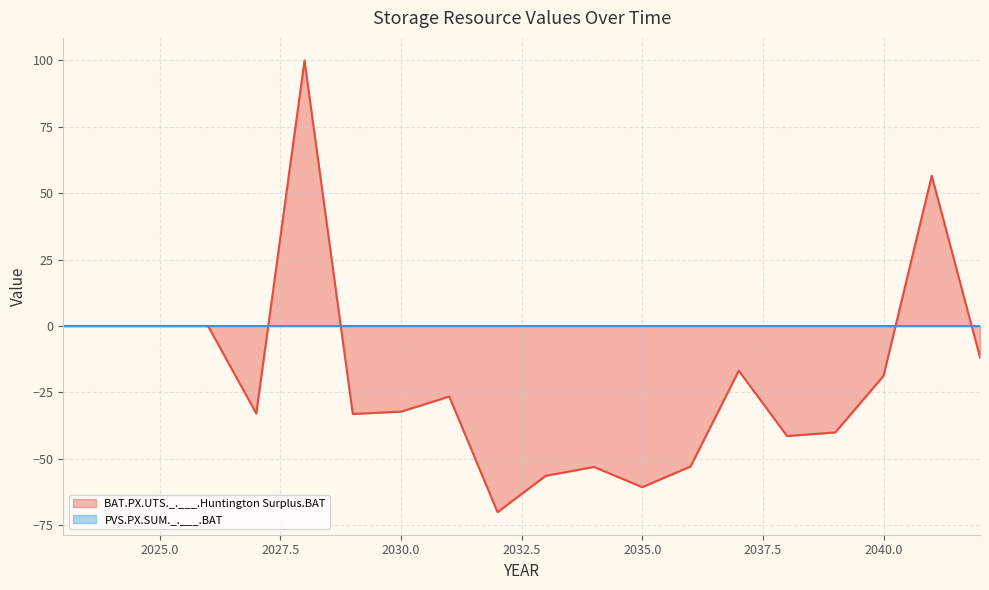

How many data points are less than -26?

11